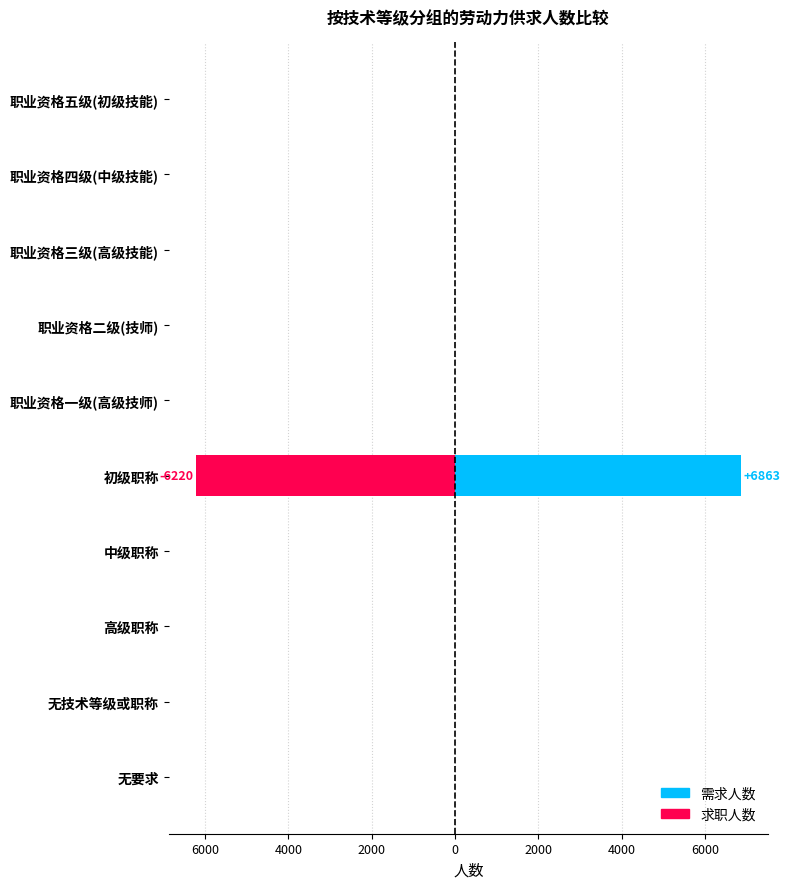

Which series has the largest total across all categories?

需求人数